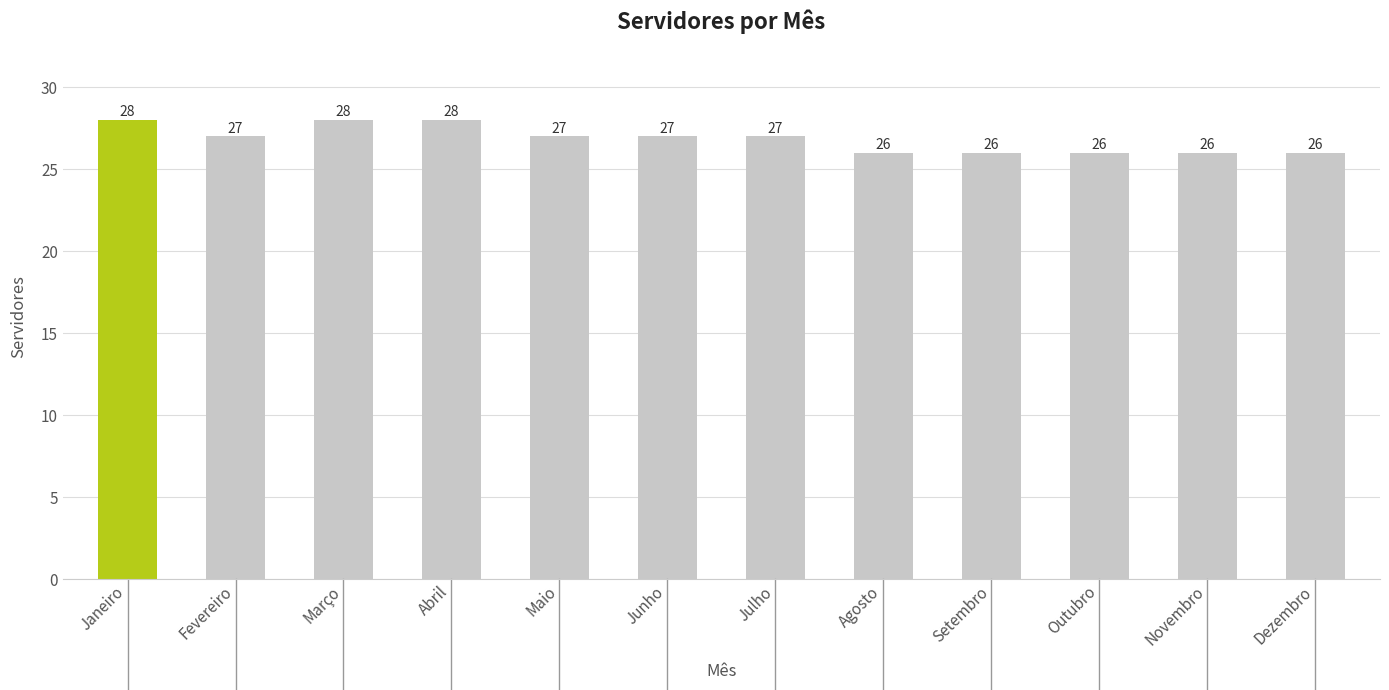

What is the greatest value displayed?

28